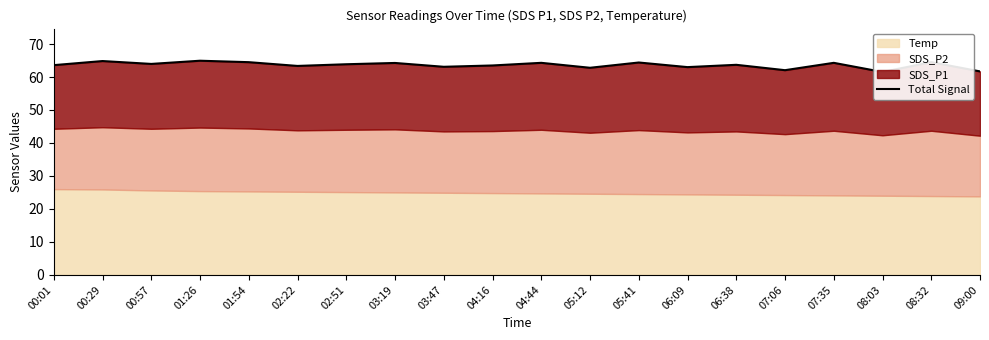

Reading right to left, list all the values displayed in this chart.

61.7	64.5	61.5	64.3	62.1	63.7	63.0	64.4	62.8	64.3	63.5	63.1	64.3	63.9	63.4	64.5	64.9	64.0	64.8	63.6